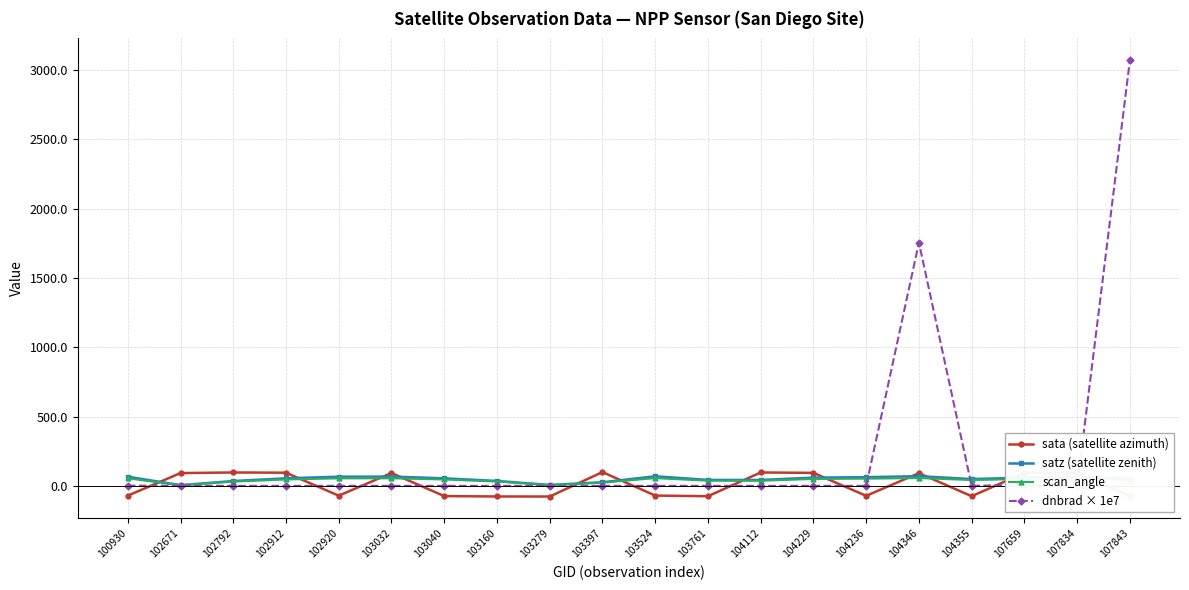

At which category is the sum across all series the highest?

107843